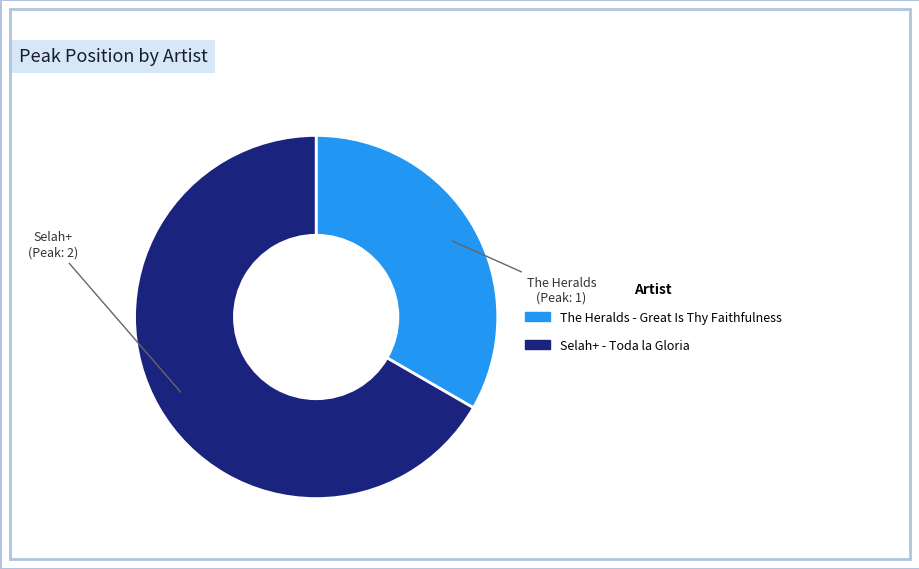

Approximately how many times larger is the value at The Heralds - Great Is Thy Faithfulness compared to Selah+ - Toda la Gloria?

0.5